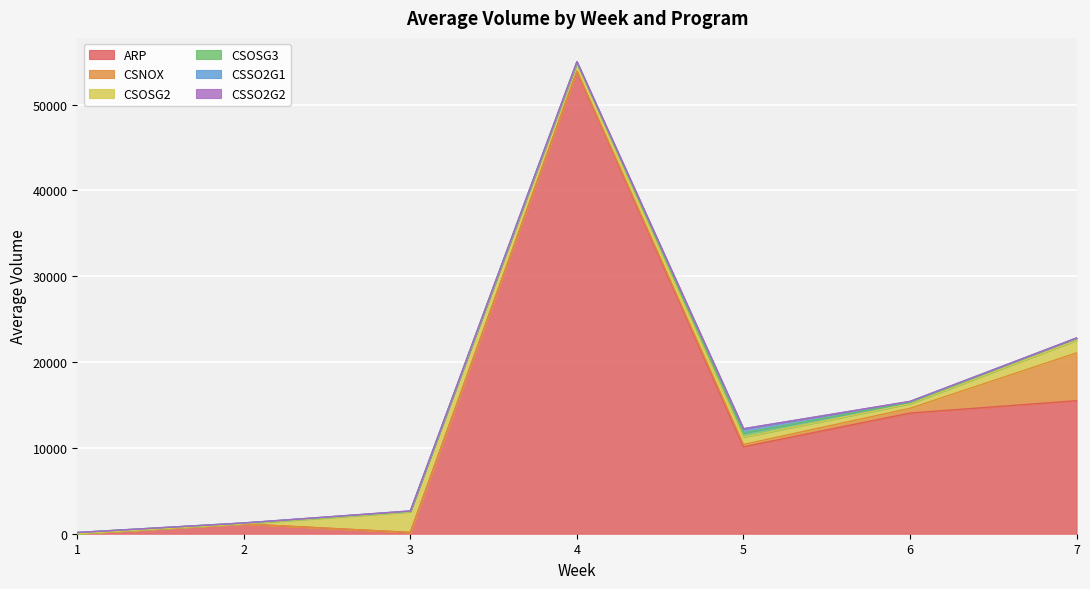

Is the value of CSSO2G1 at 1 greater than the value of CSOSG3 at 1?

No